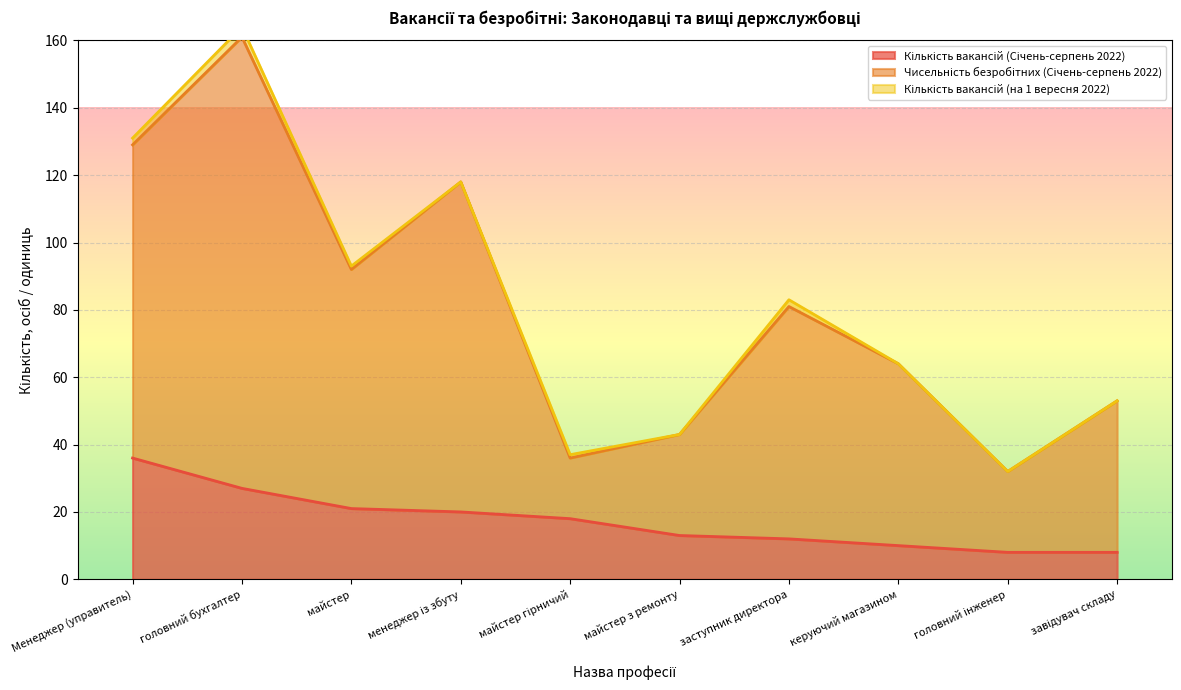

At which category is the sum across all series the highest?

головний бухгалтер